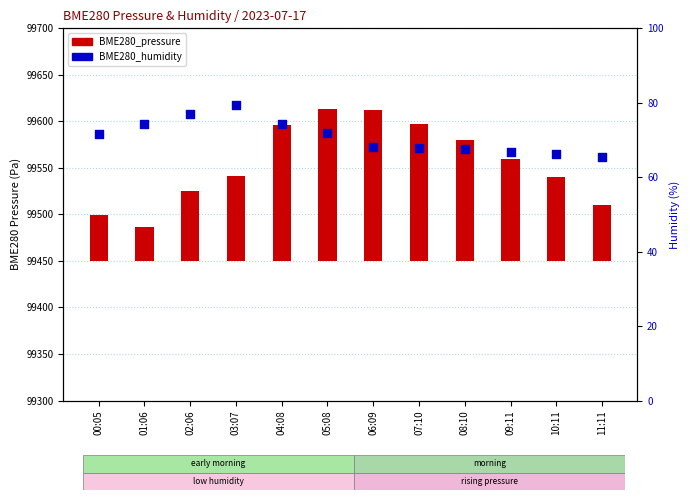

Which series contains the lowest Y value?

BME280_pressure